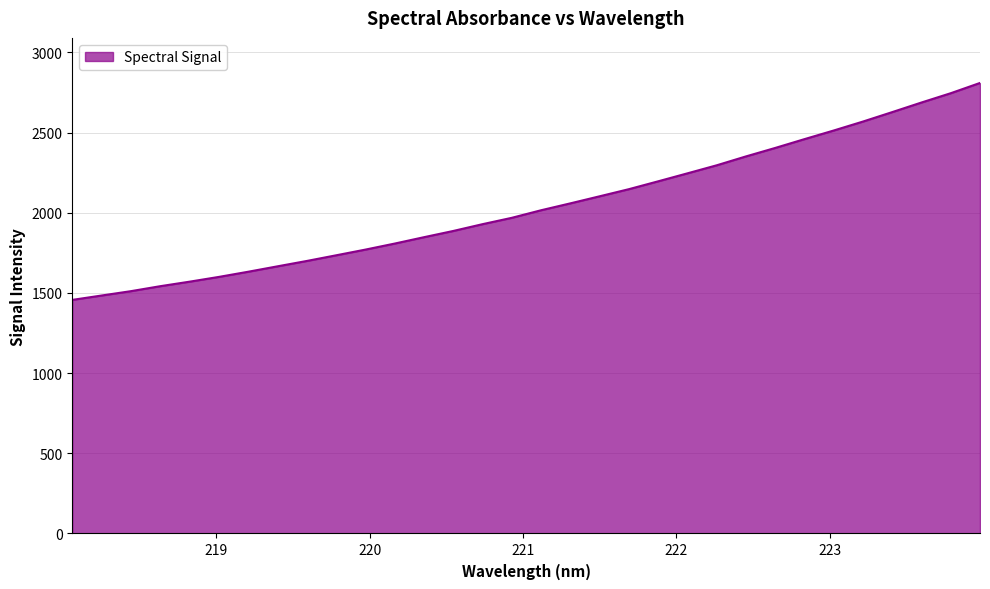

What is the difference between the maximum and minimum values?

1352.8